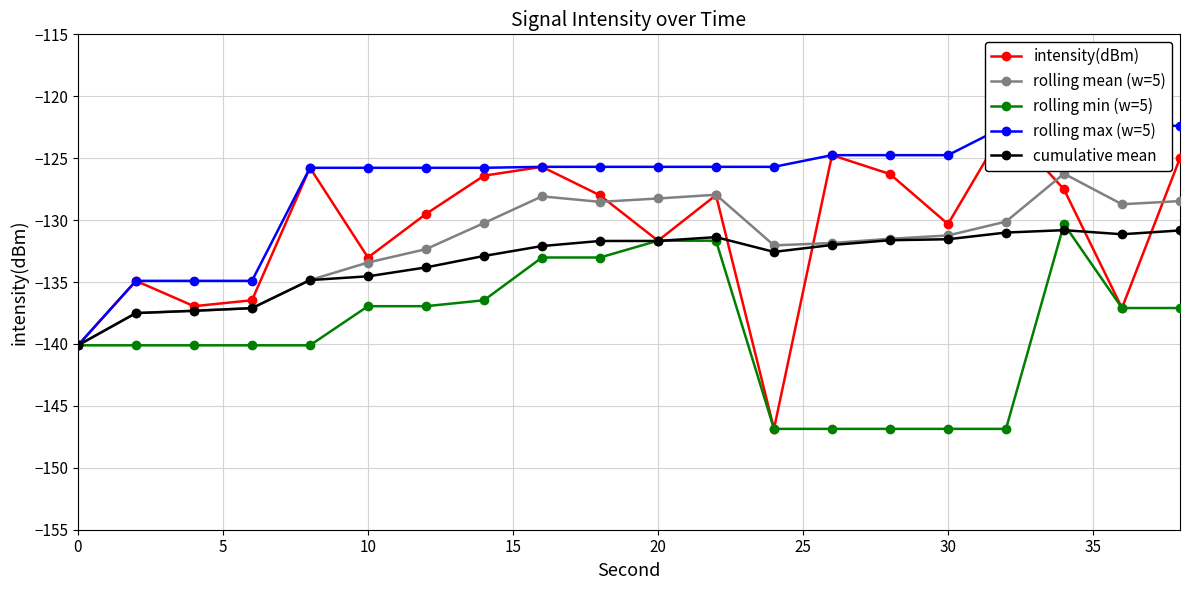

True or false: intensity(dBm) and rolling min (w=5) cross at least once.

False